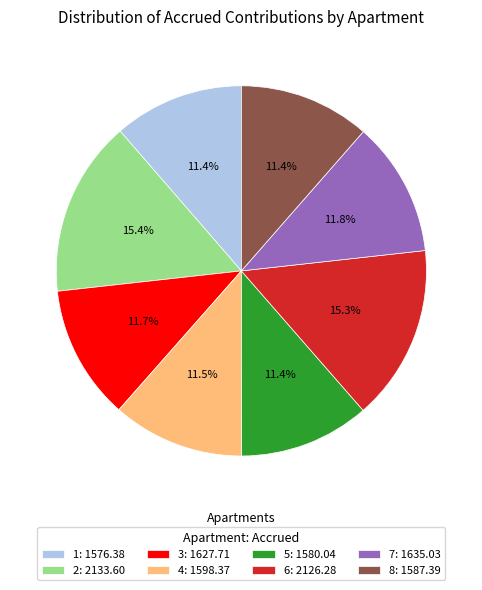

True or false: 2 accounts for 15% of the total.

True